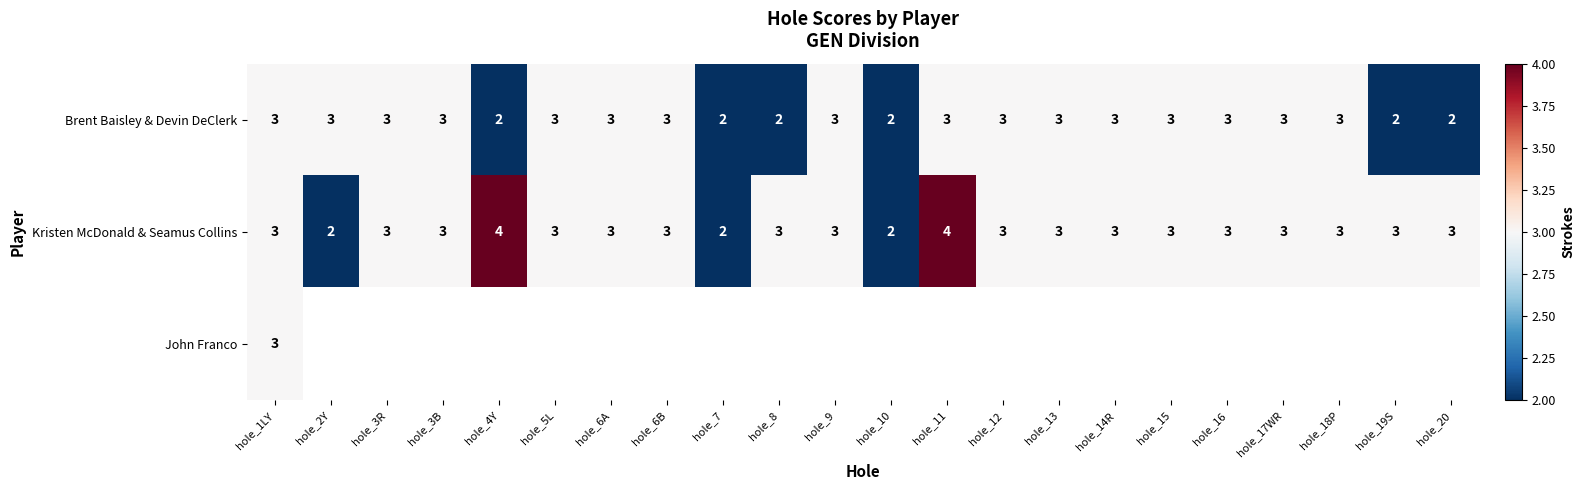

True or false: Kristen McDonald & Seamus Collins has a value of 4 at hole_1LY.

False